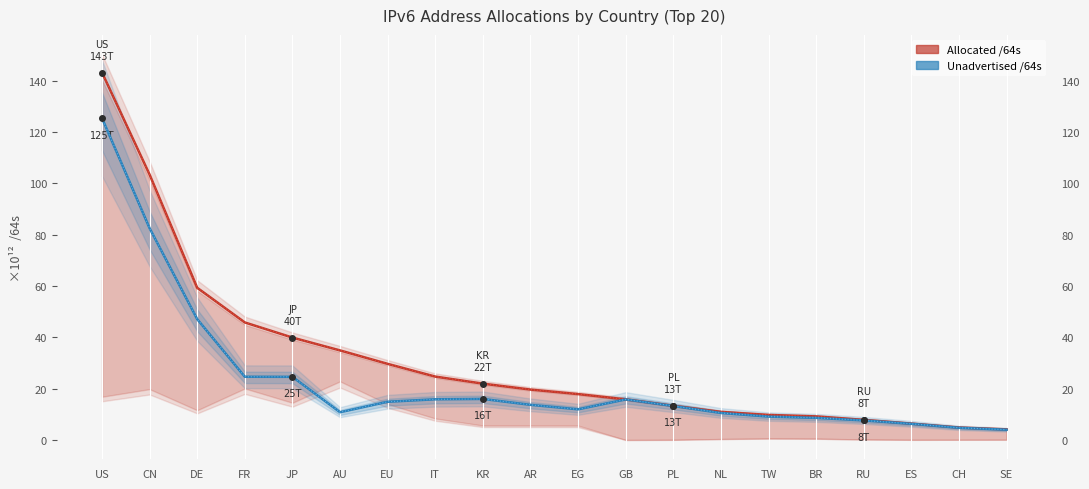

What is the value of the Allocated /64s point at the 18th from the left?

6.4